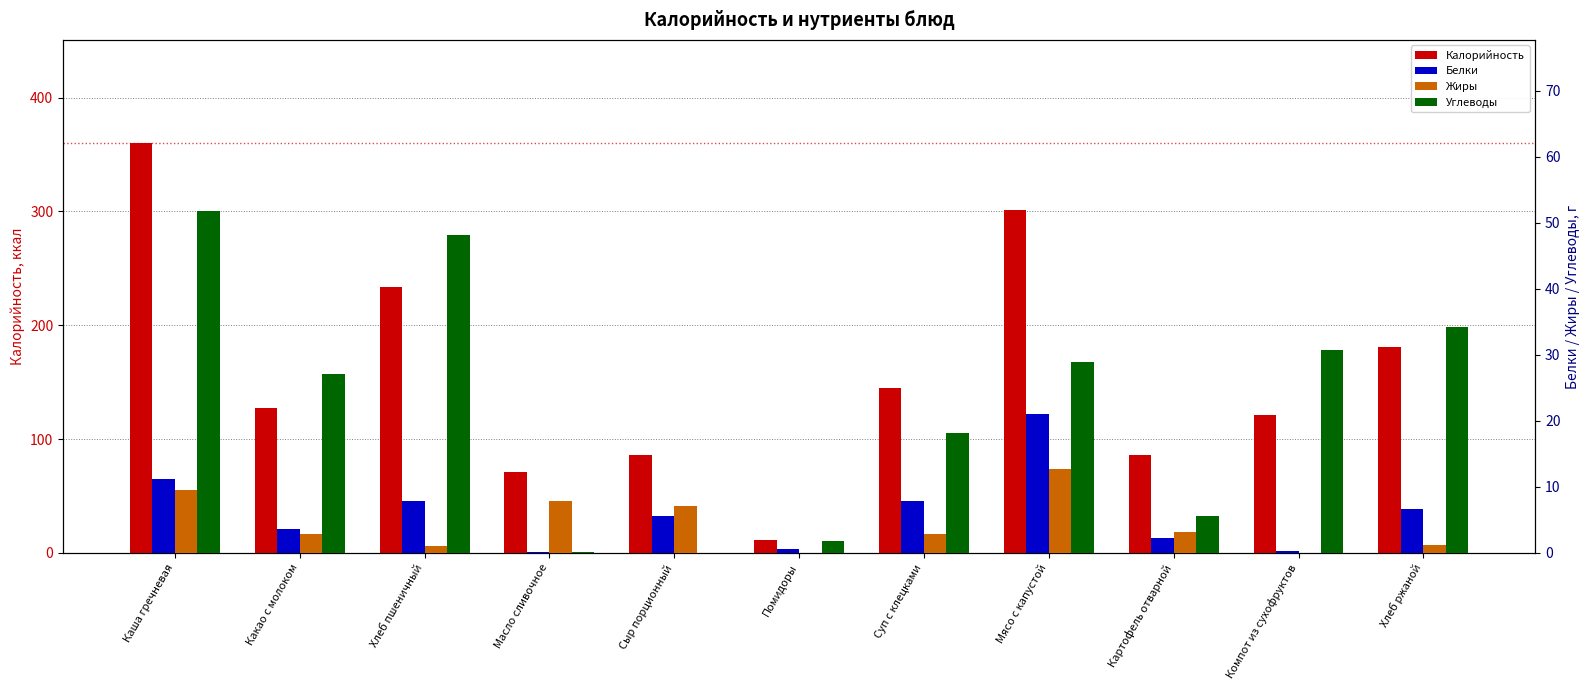

Are the bars grouped side by side (vs. stacked)?

Yes